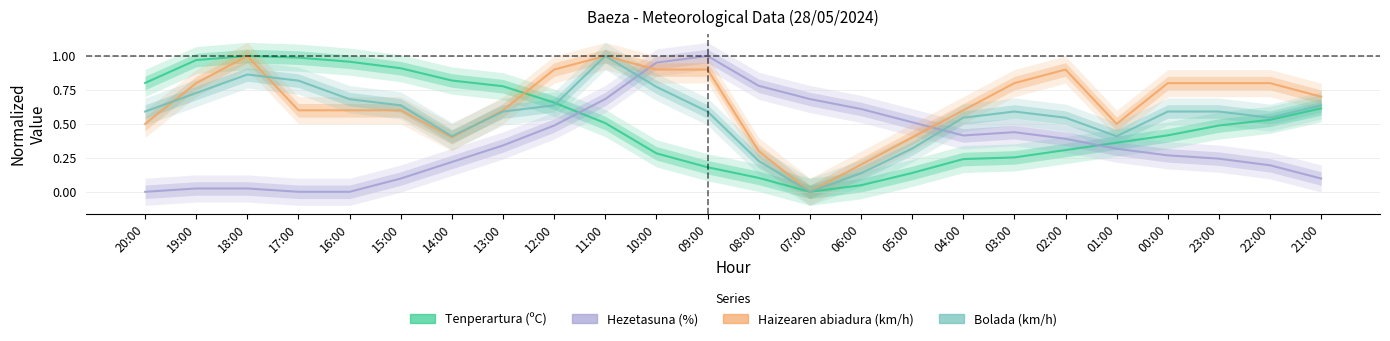

Which series has the widest spread of values?

Tenperartura (ºC)